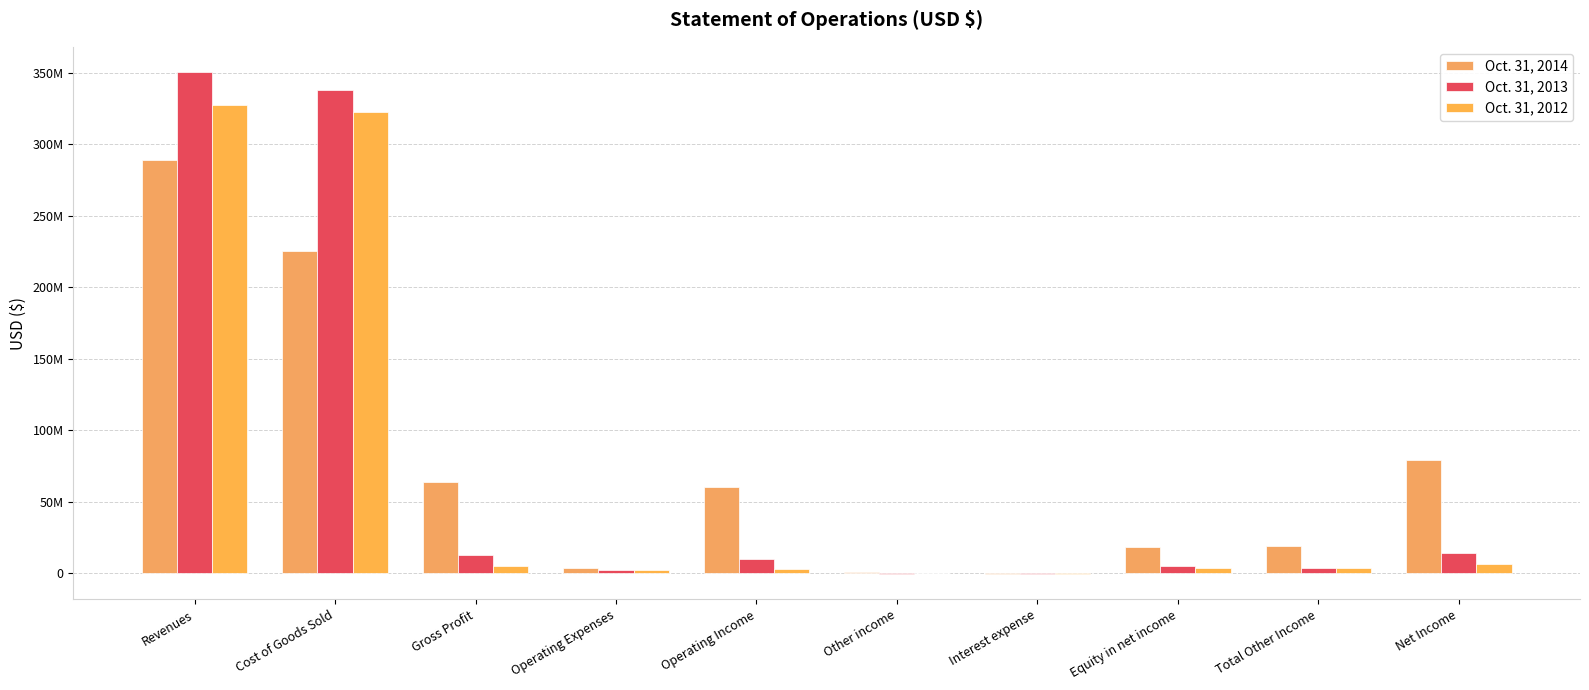

What is the difference between the Oct. 31, 2012 values at Cost of Goods Sold and Net Income?

316150817